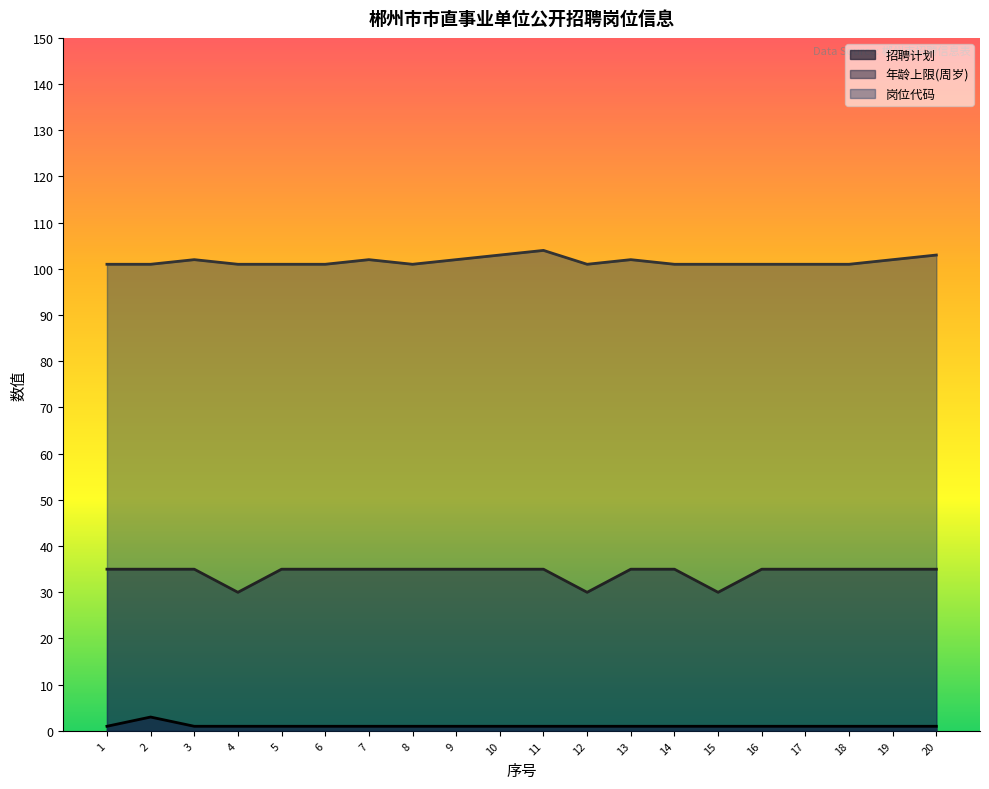

What are all the series names shown in the legend?

招聘计划, 年龄上限(周岁), 岗位代码